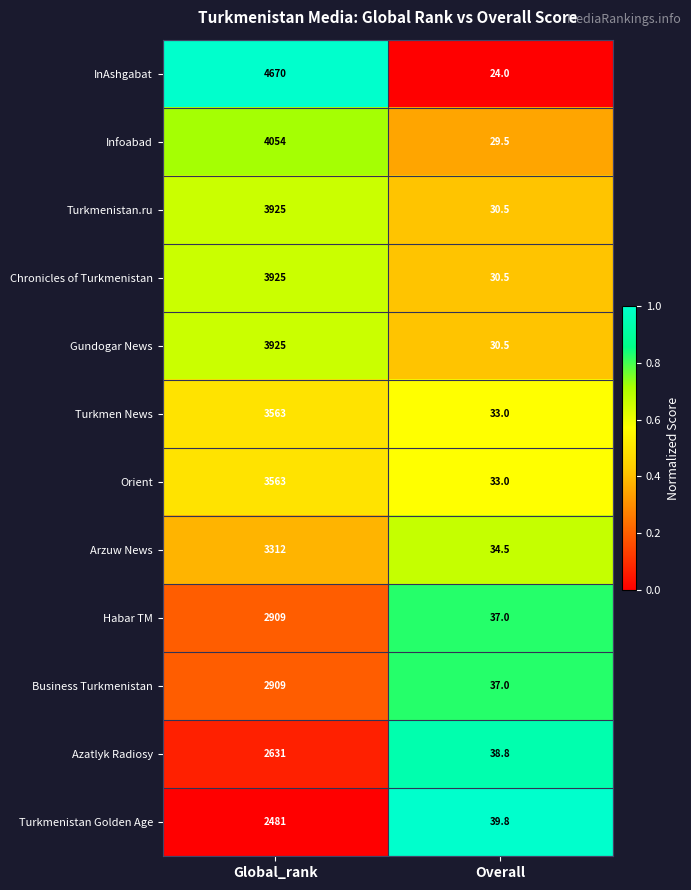

Rank the categories by Arzuw News value from lowest to highest.

Overall, Global_rank